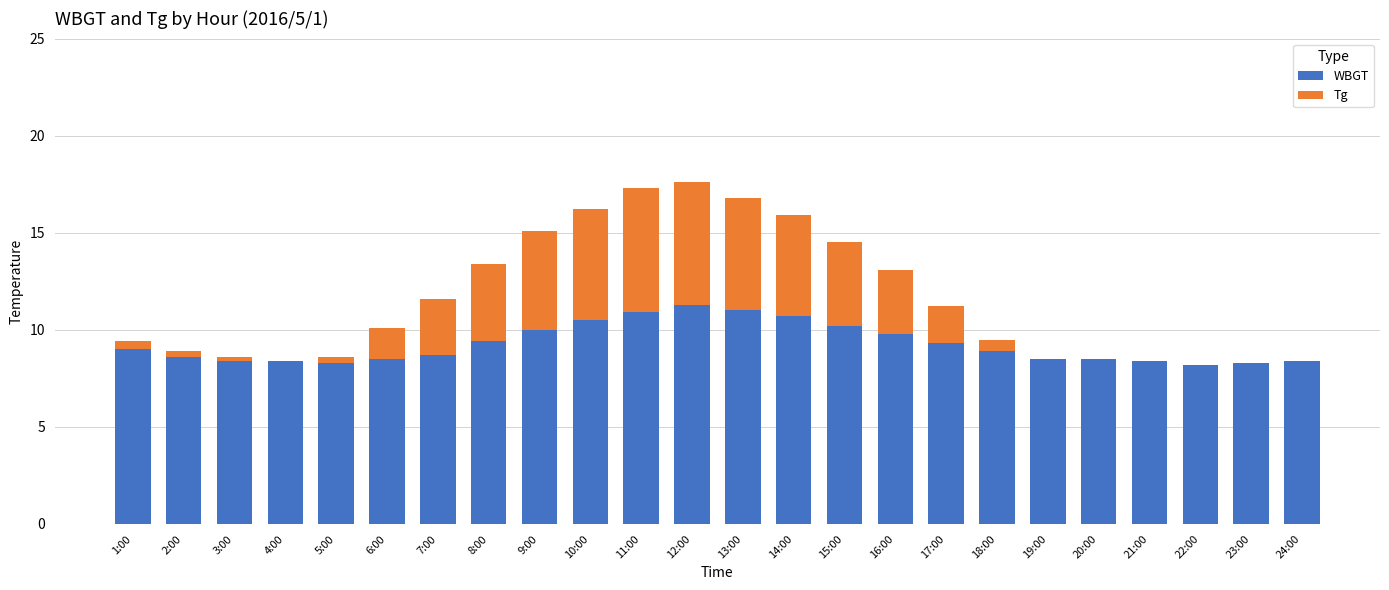

Are the bars horizontal?

No